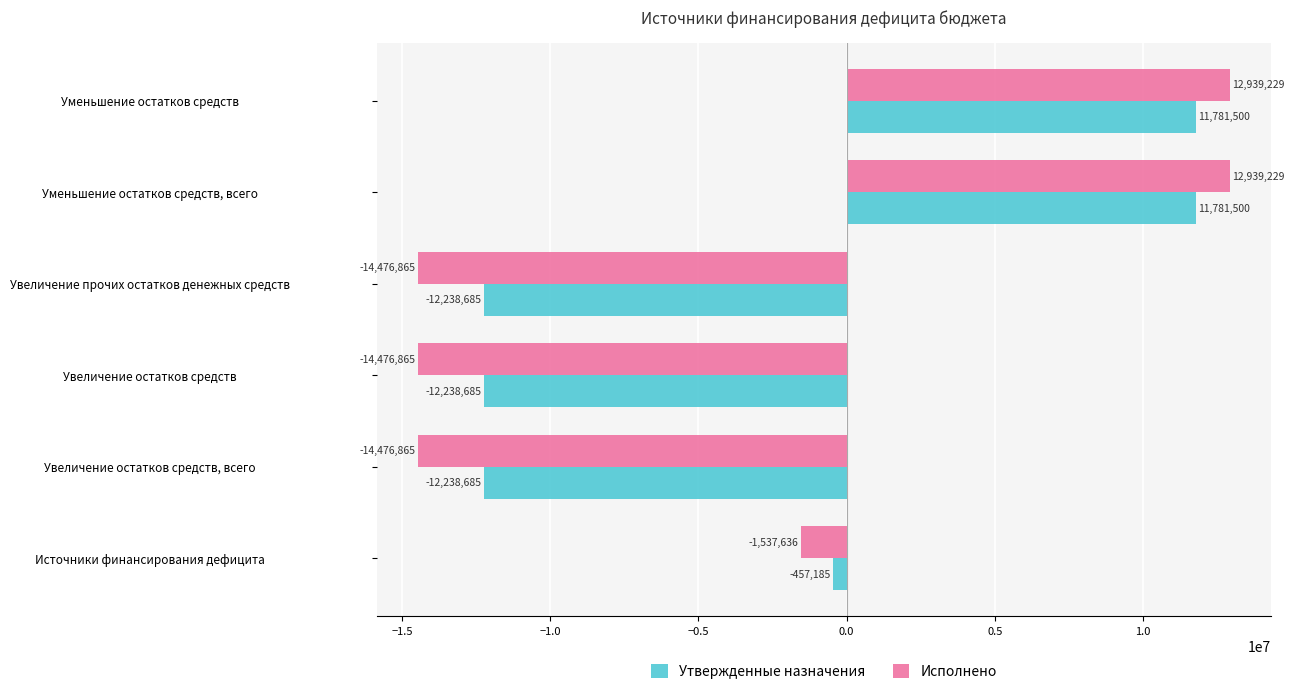

At which label is Утвержденные назначения closest to -228592?

Источники финансирования дефицита